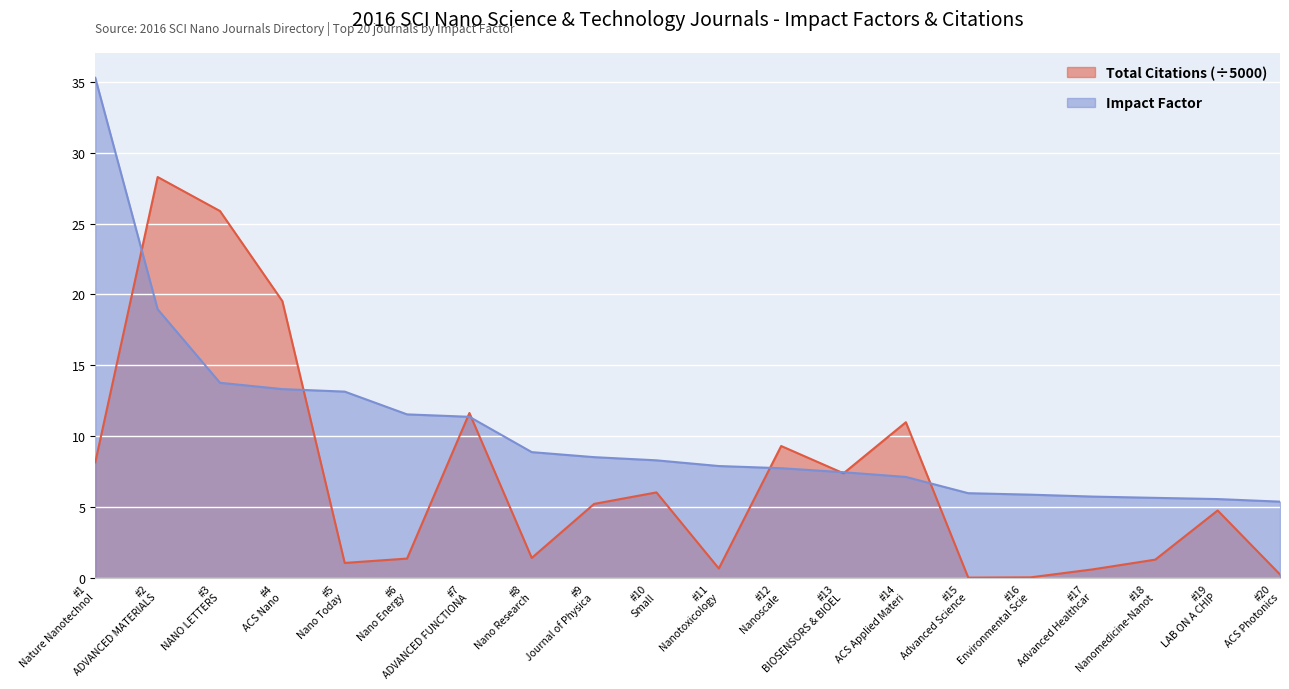

What is the lowest value of the Impact Factor series?

5.4